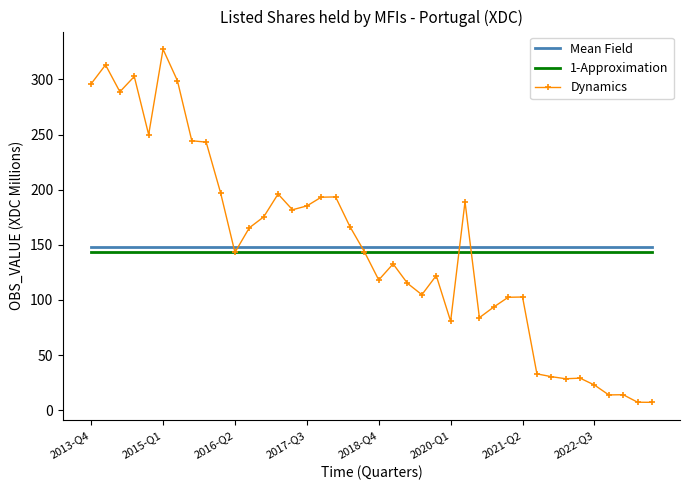

What is the highest value of the Dynamics series?

327.4